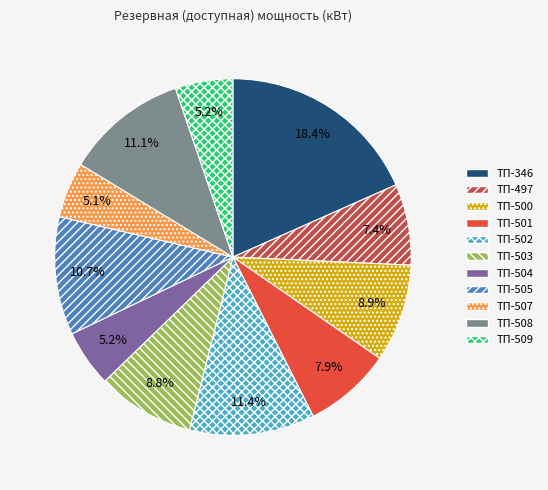

How many segments does this pie chart have?

11